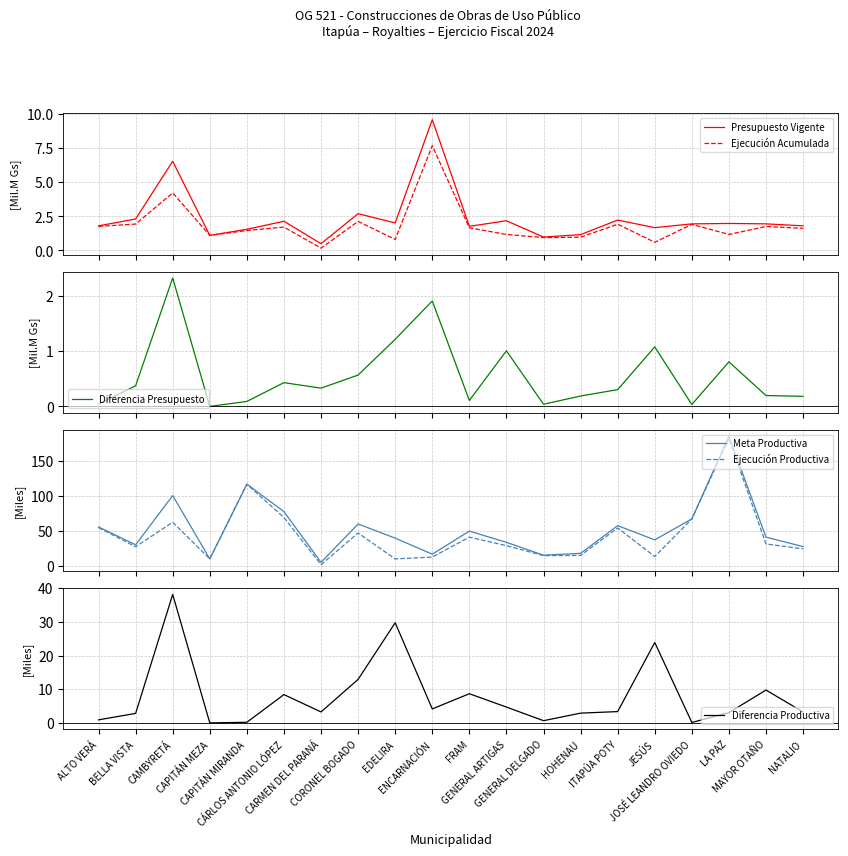

How many lines are shown in the chart?

6